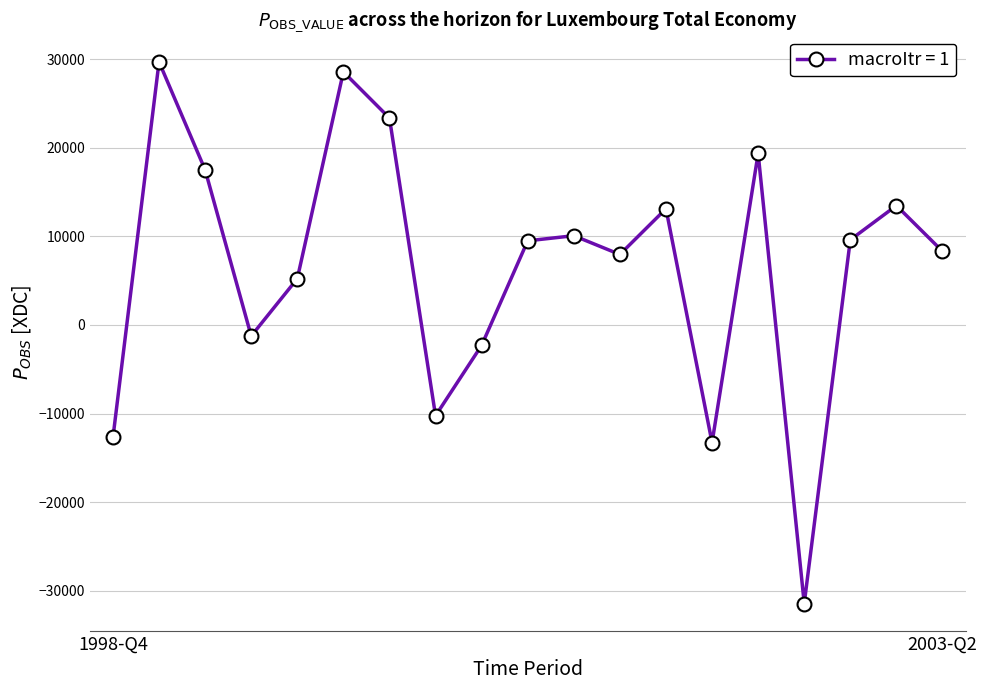

How many positive values are there?

13